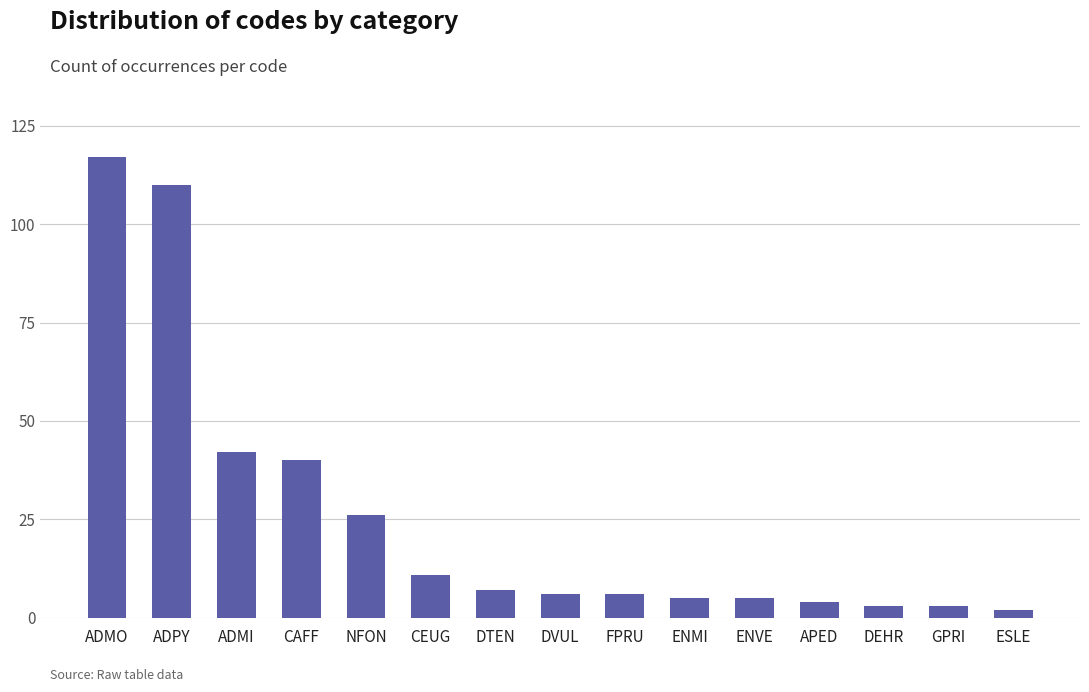

How many categories are shown in the chart?

15